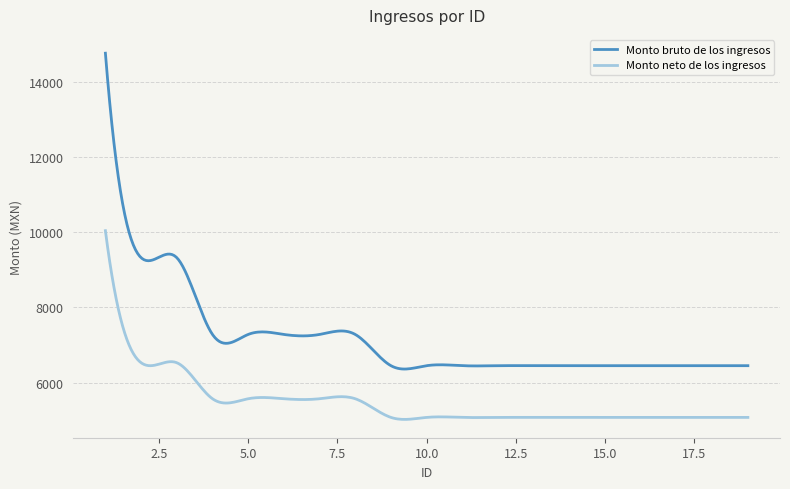

What is the highest value of the Monto neto de los ingresos series?

10046.3